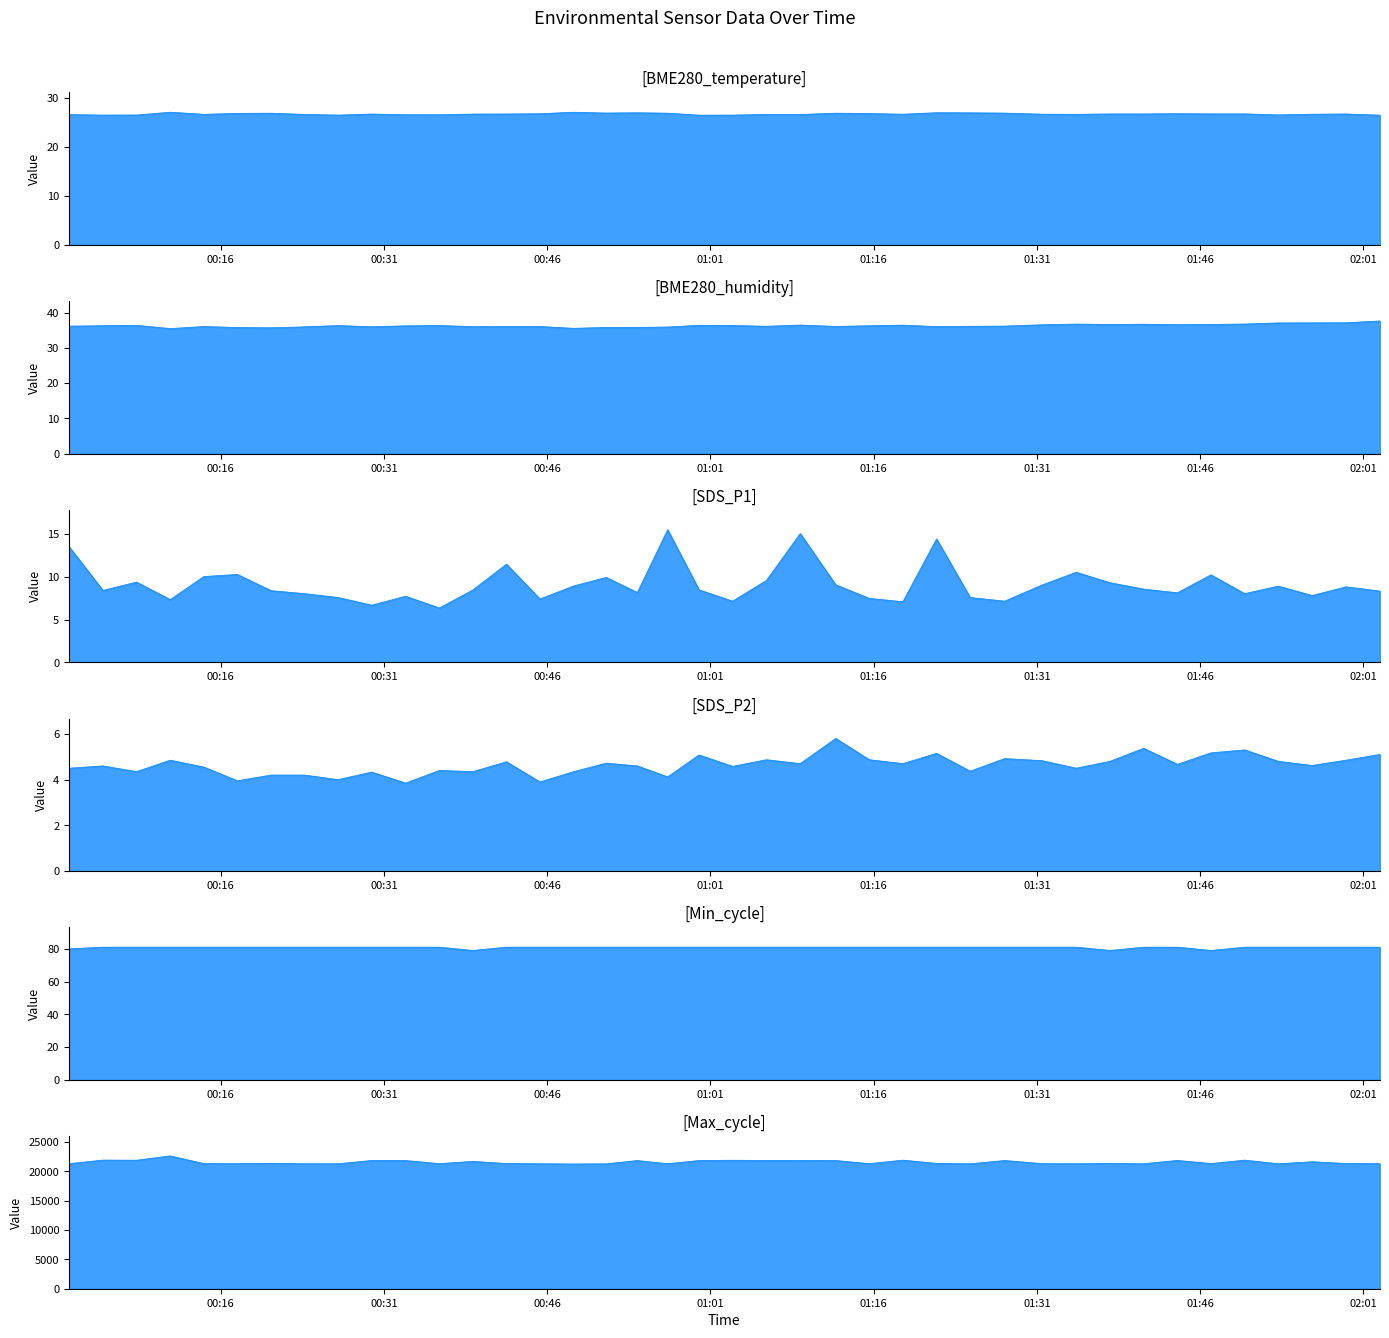

What is the difference between the maximum and minimum values in the SDS_P2 series?

1.9